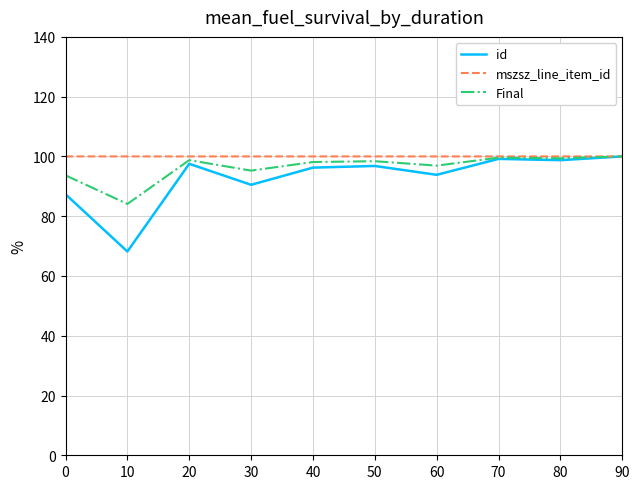

Between 0 and 80, which series saw the biggest shift?

id